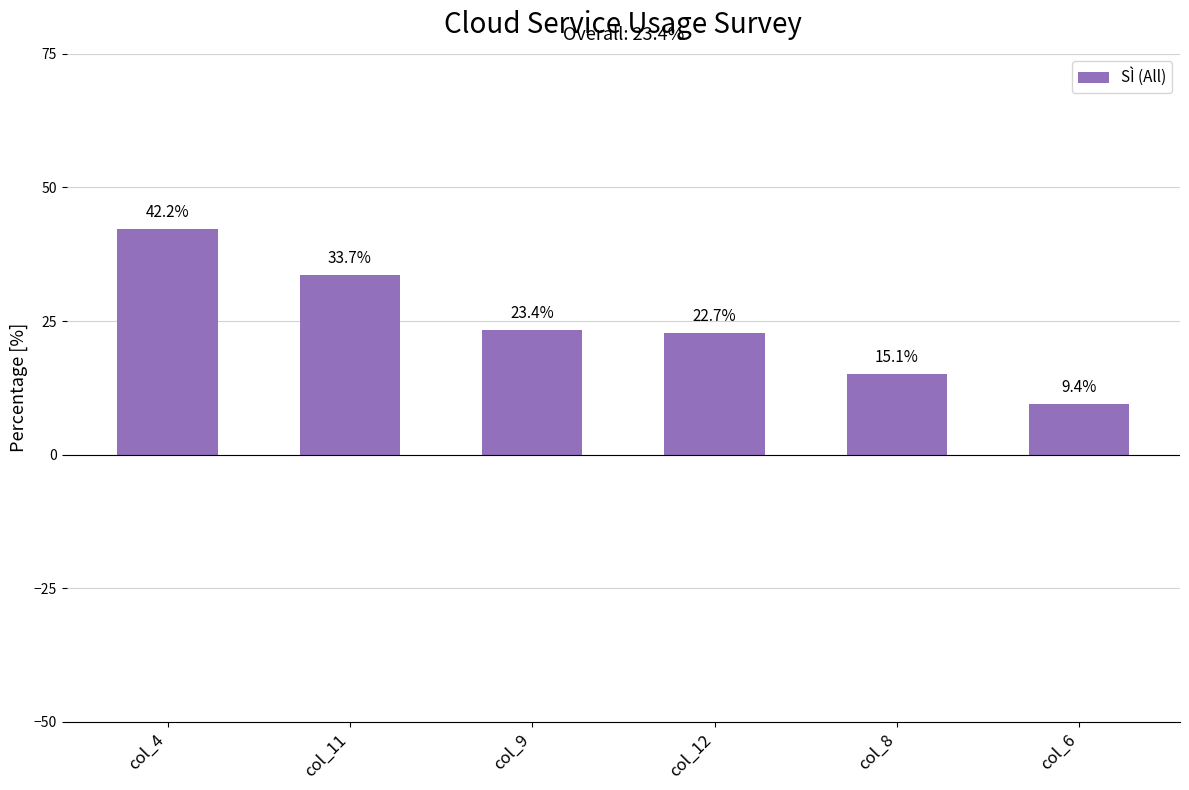

List the labels in order of value, smallest first.

col_6, col_8, col_12, col_9, col_11, col_4